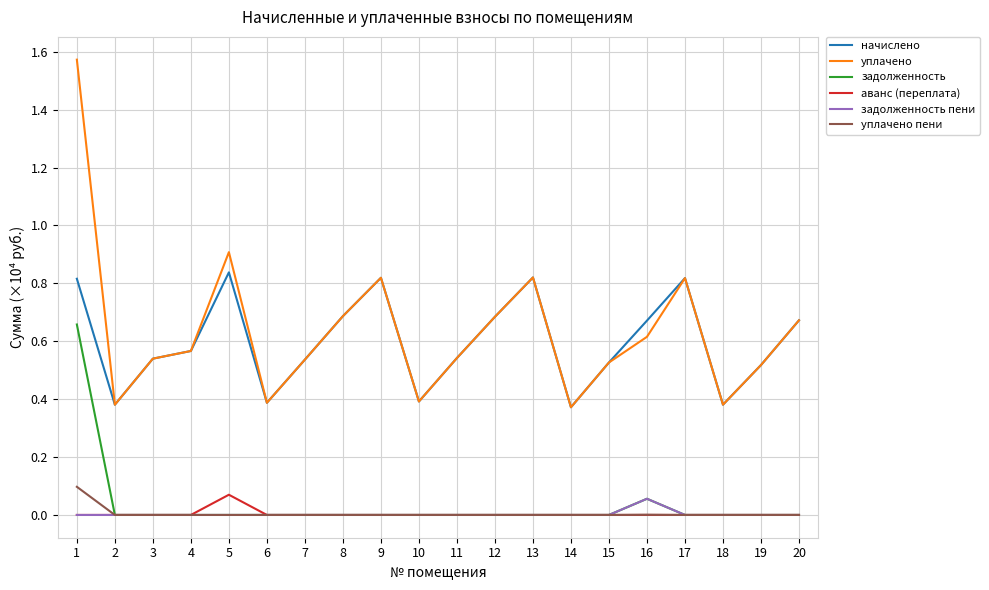

Which series changed the most between 1 and 18?

уплачено